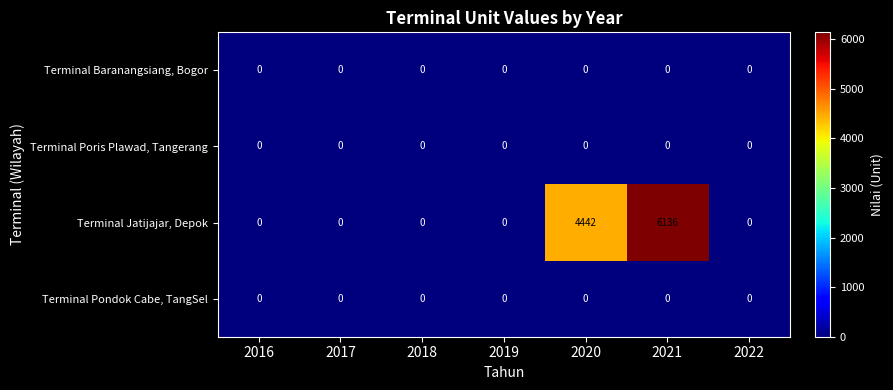

At which category does the chart reach its peak across all series?

2021